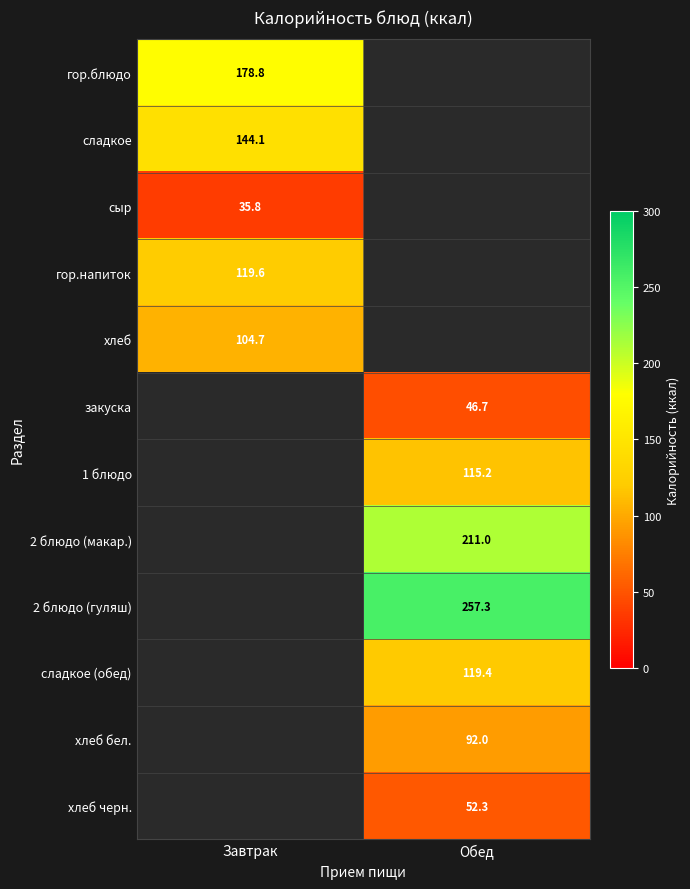

The хлеб черн. series shows 52.3 at Обед. True or false?

True